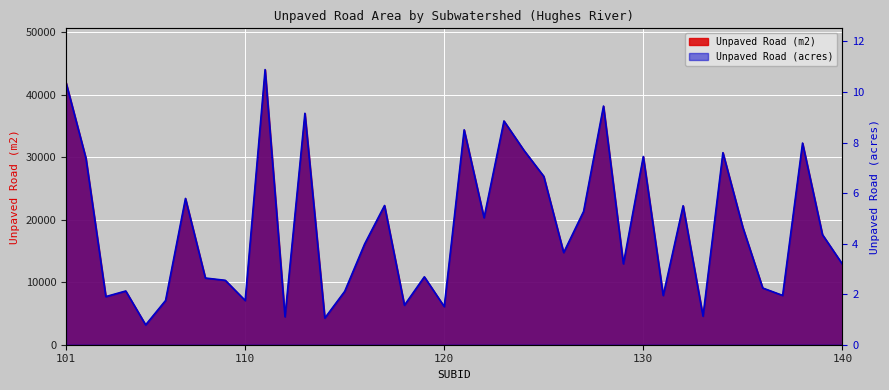

Is it true that Unpaved Road (m2) equals 7079.3 at 106?

True